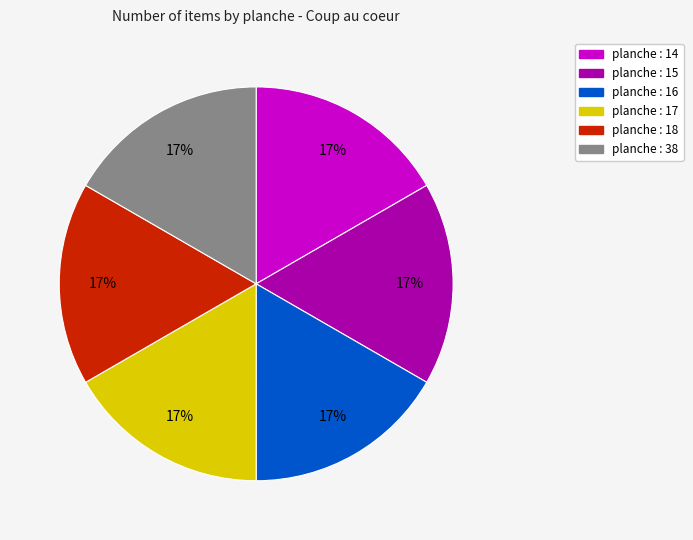

To the nearest percent, what is the average slice percentage?

17%